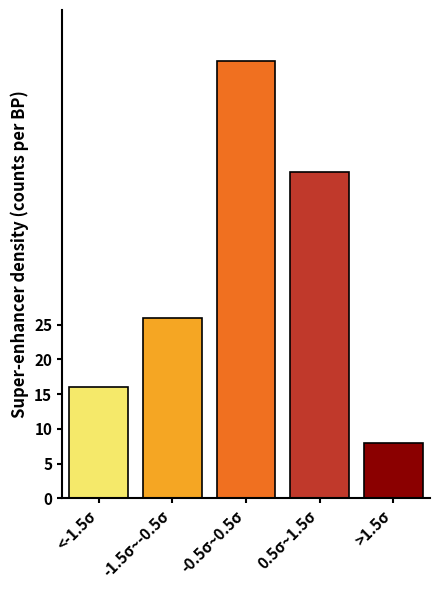

Reading left to right, extract all data points from this chart.

16	26	63	47	8